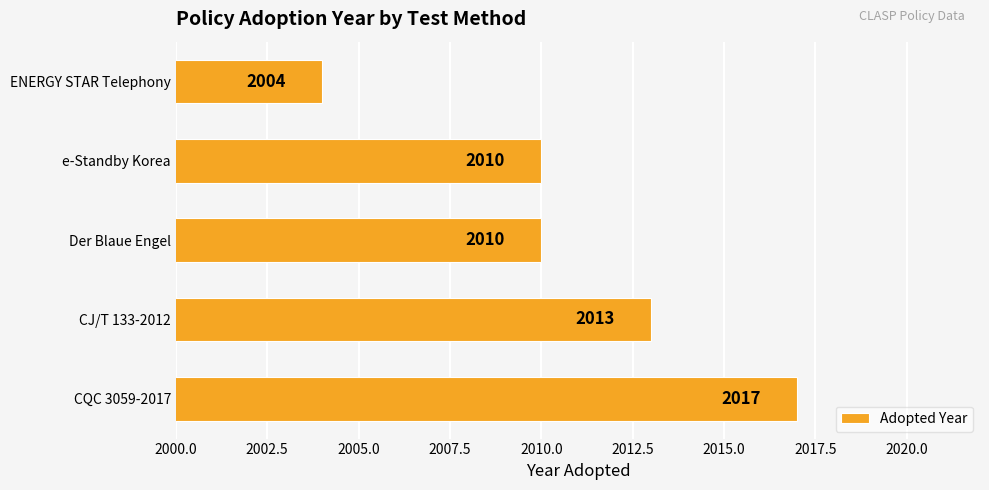

Is it true that the value at CQC 3059-2017 is 480?

False